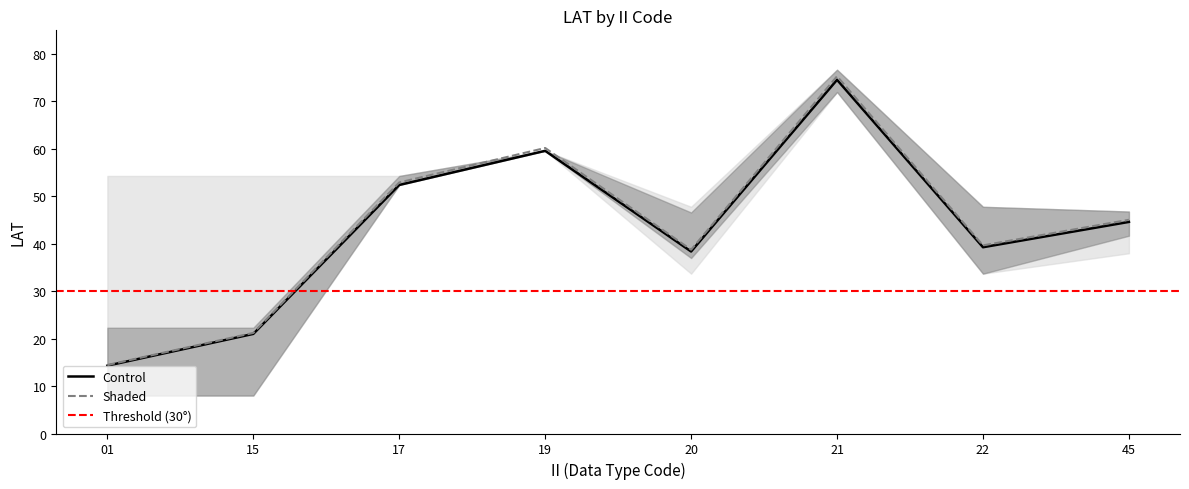

What is the lowest value of the Shaded series?

14.4